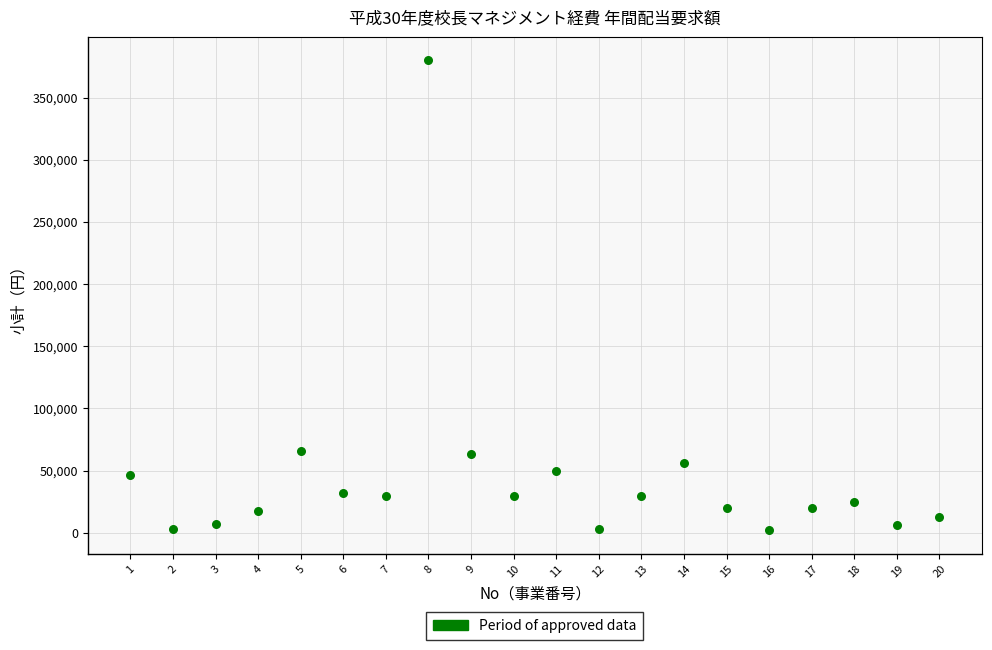

What is the range of X values (max minus min)?

19